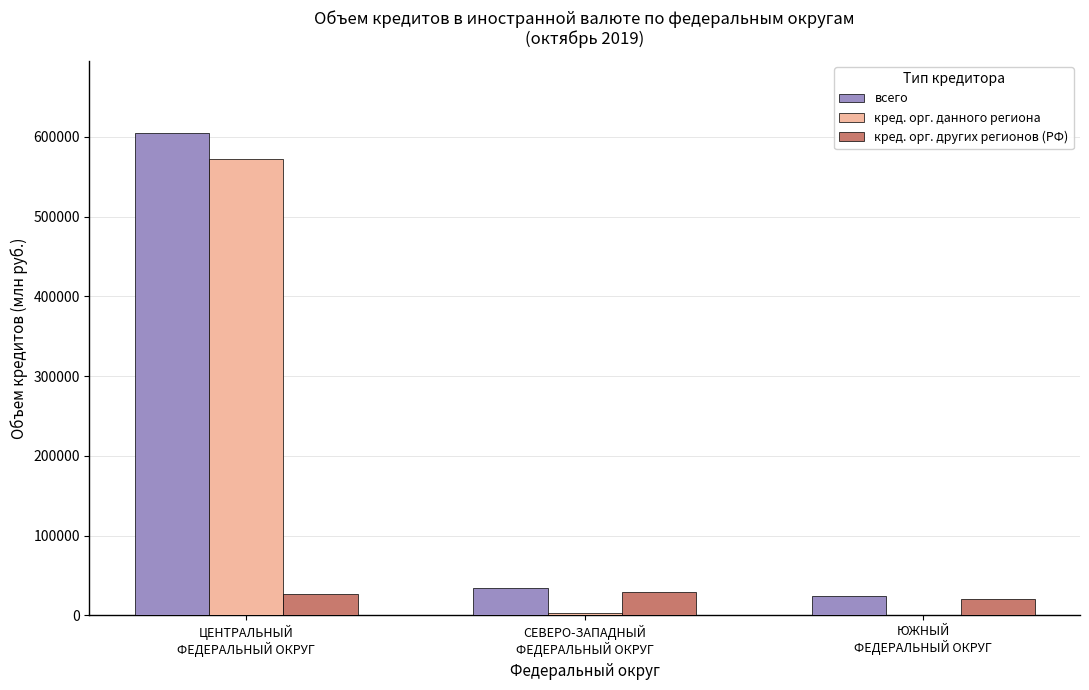

What is the highest value of the всего series?

604744